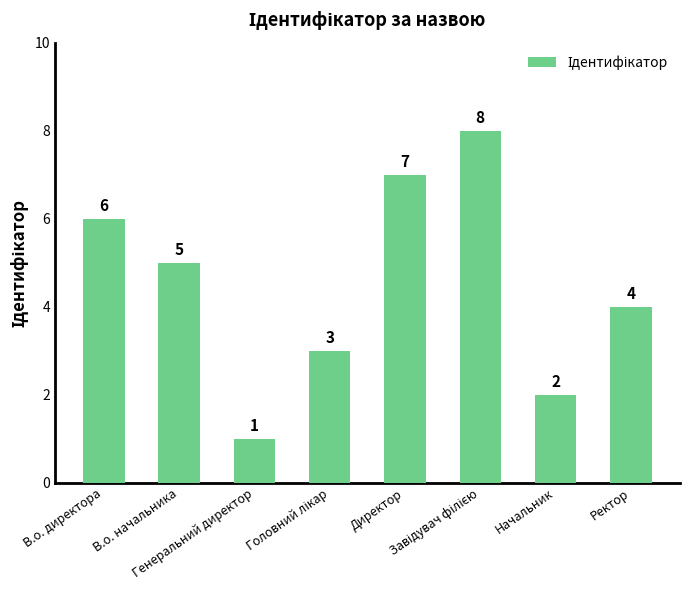

At which category does the chart reach its minimum across all series?

Генеральний директор